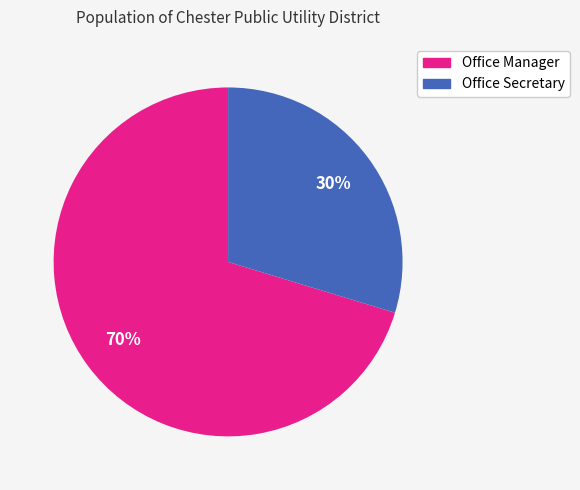

Which category has the biggest portion of the pie?

Office Manager